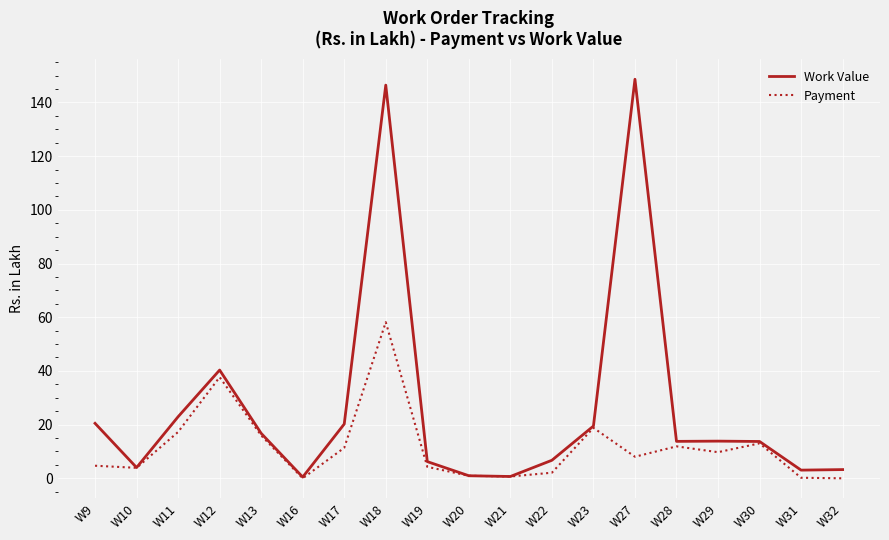

Is the value of Payment at W31 greater than the value of Work Value at W11?

No